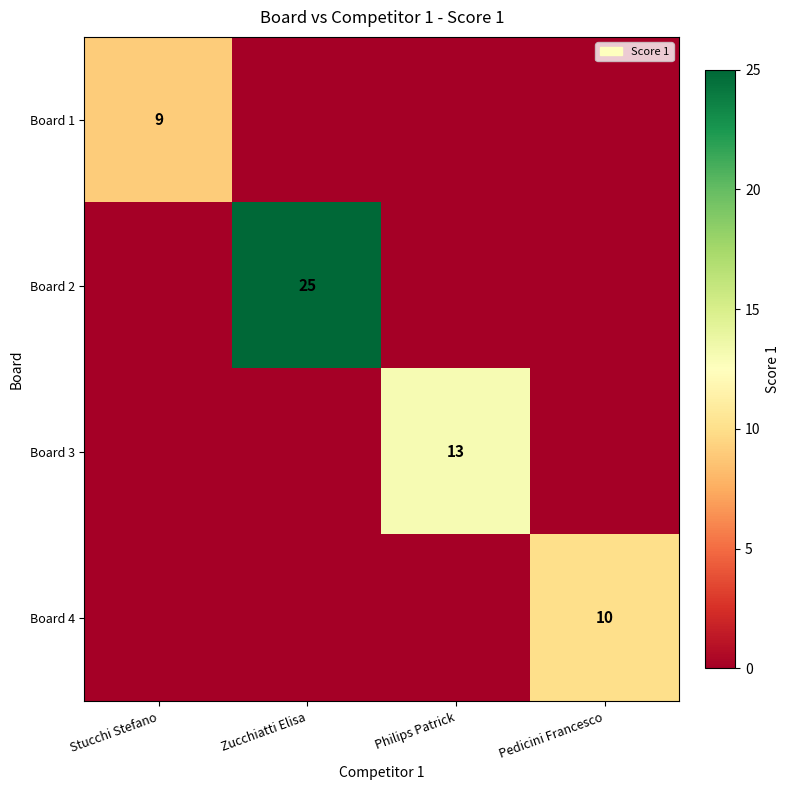

What is the total value across all series at Pedicini Francesco?

10